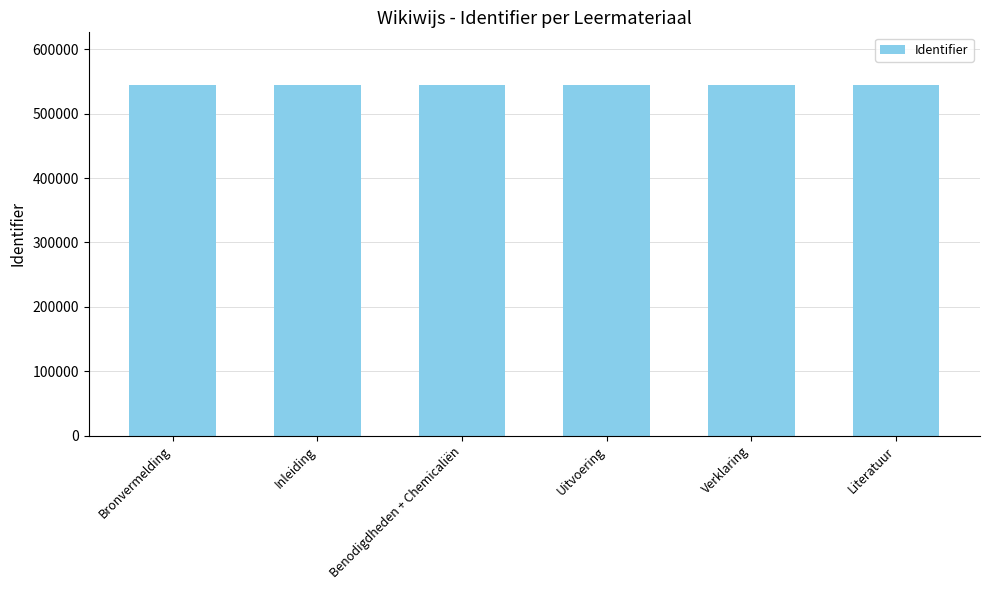

The chart shows a value of 135918 at Benodigdheden + Chemicaliën. True or false?

False